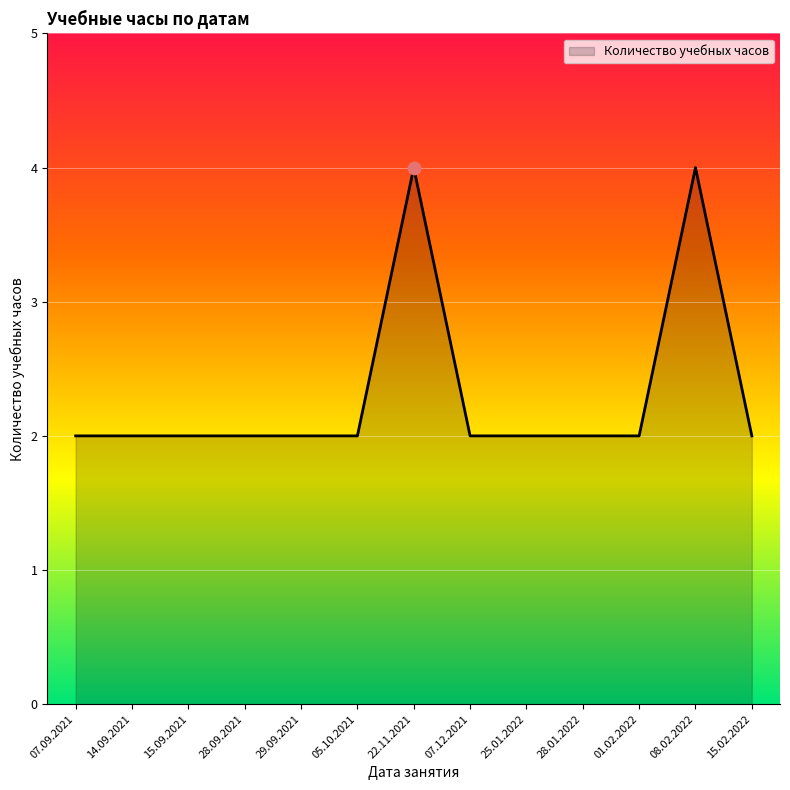

What is the ratio of the value at 28.01.2022 to the value at 07.12.2021?

1.0